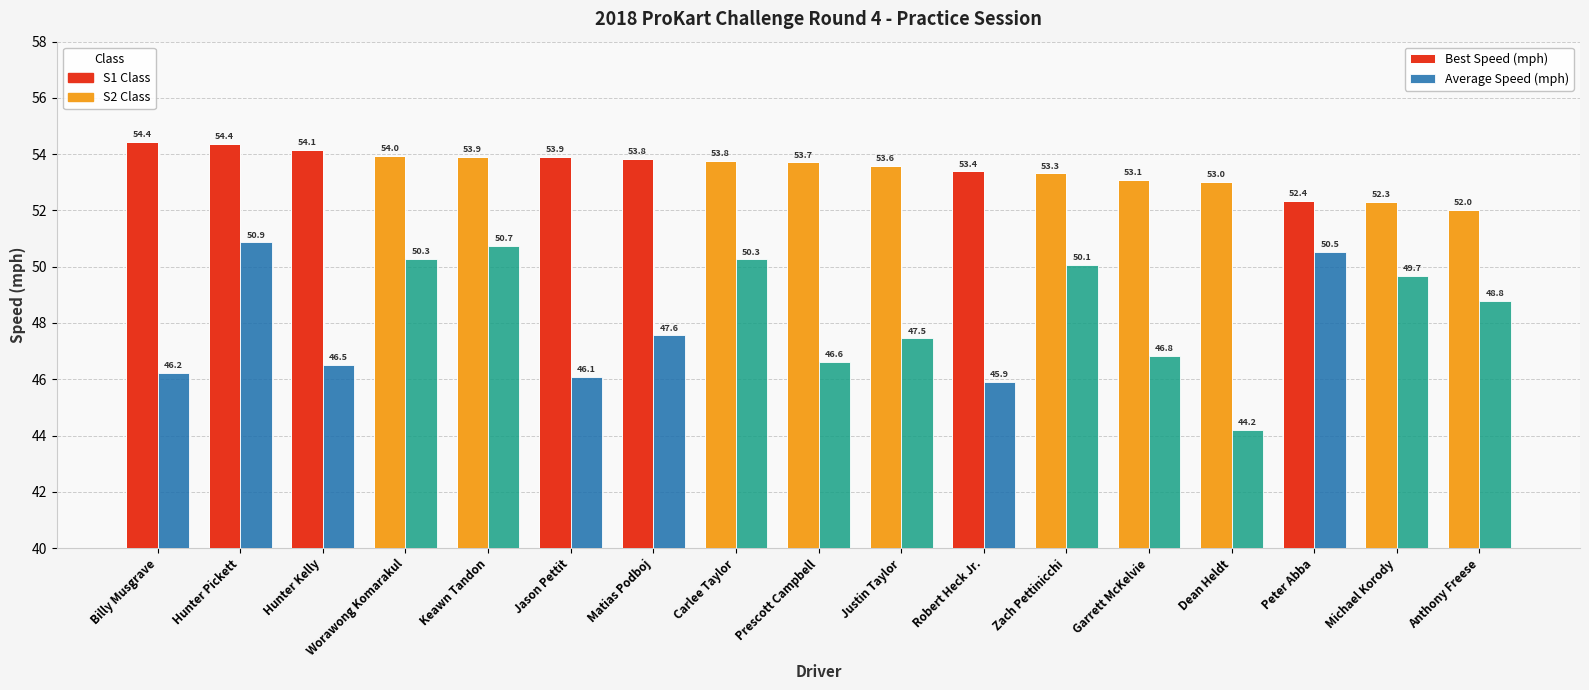

Does the chart contain any negative values?

No